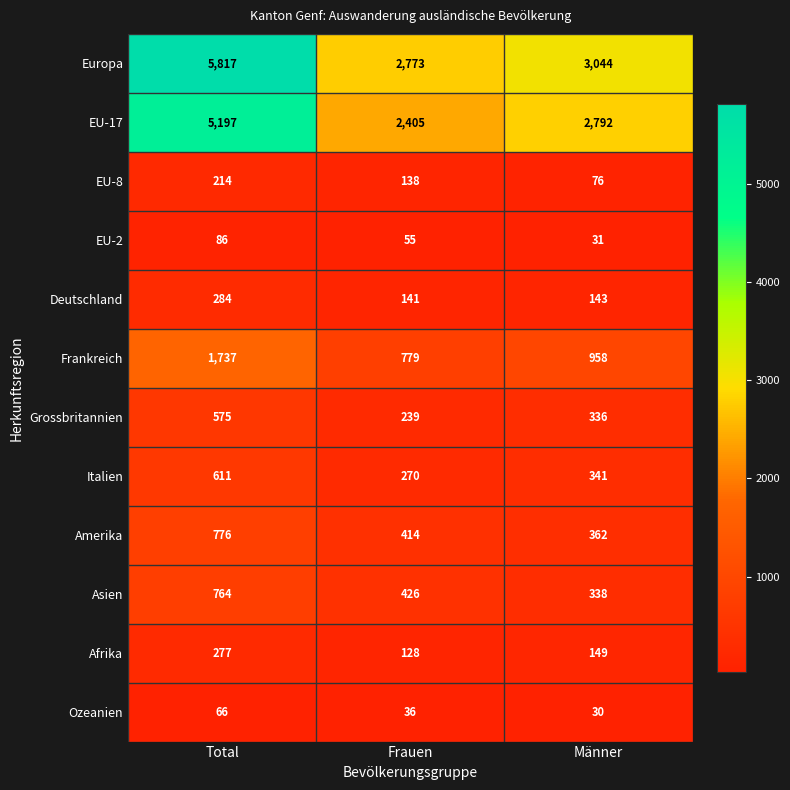

At which label does EU-2 first exceed 55?

Total